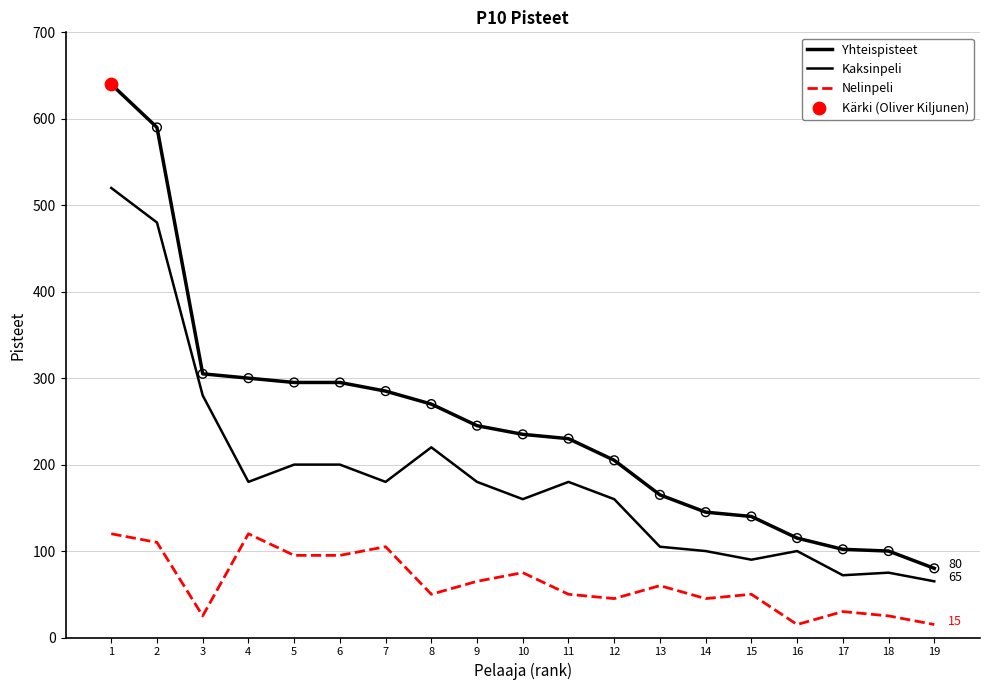

What is the total value across all series at 12?

410